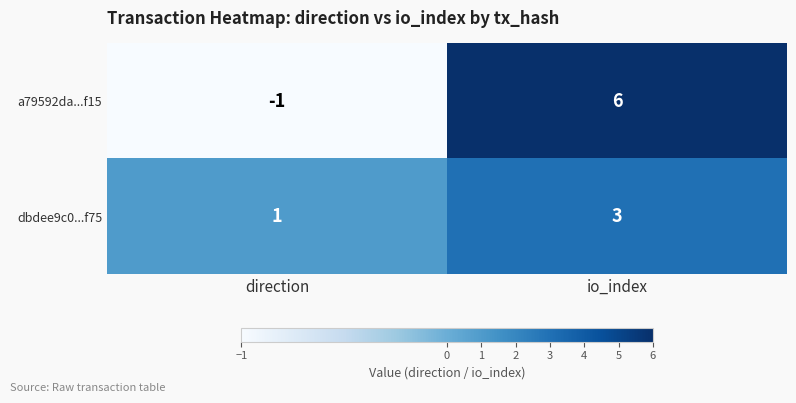

The a79592da...f15 series shows 9 at io_index. True or false?

False